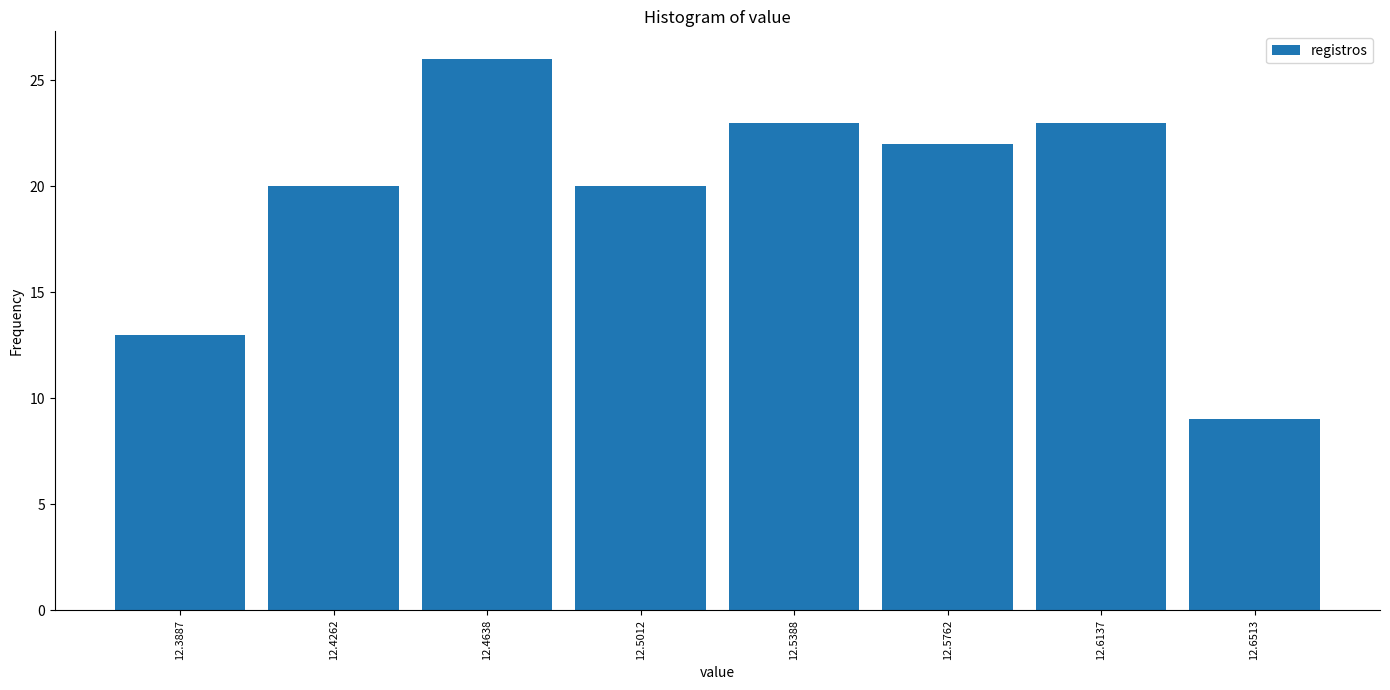

Reading left to right, transcribe this chart: for each bar, give the range it covers on the x-axis and its height. Neither the bar edges nor the heights are printed on the chart, so give them approximately, as read against the axes.

12.370 to 12.410: 13
12.410 to 12.445: 20
12.445 to 12.485: 26
12.485 to 12.520: 20
12.520 to 12.560: 23
12.560 to 12.595: 22
12.595 to 12.635: 23
12.635 to 12.670: 9